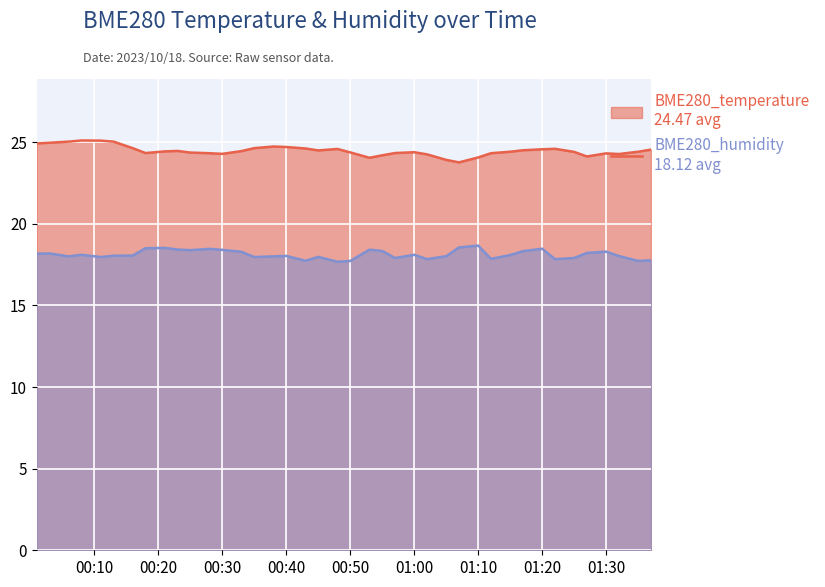

What is the value of the BME280_temperature point at the 40th from the left?

24.5